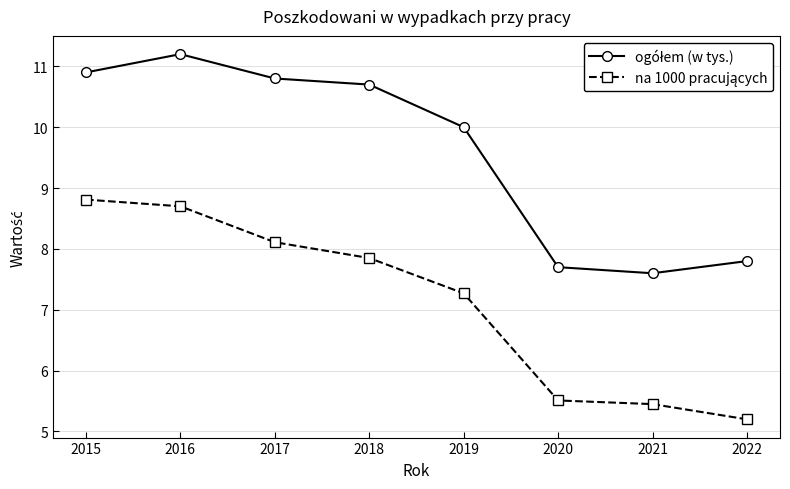

Which category has the highest value across all series?

2016